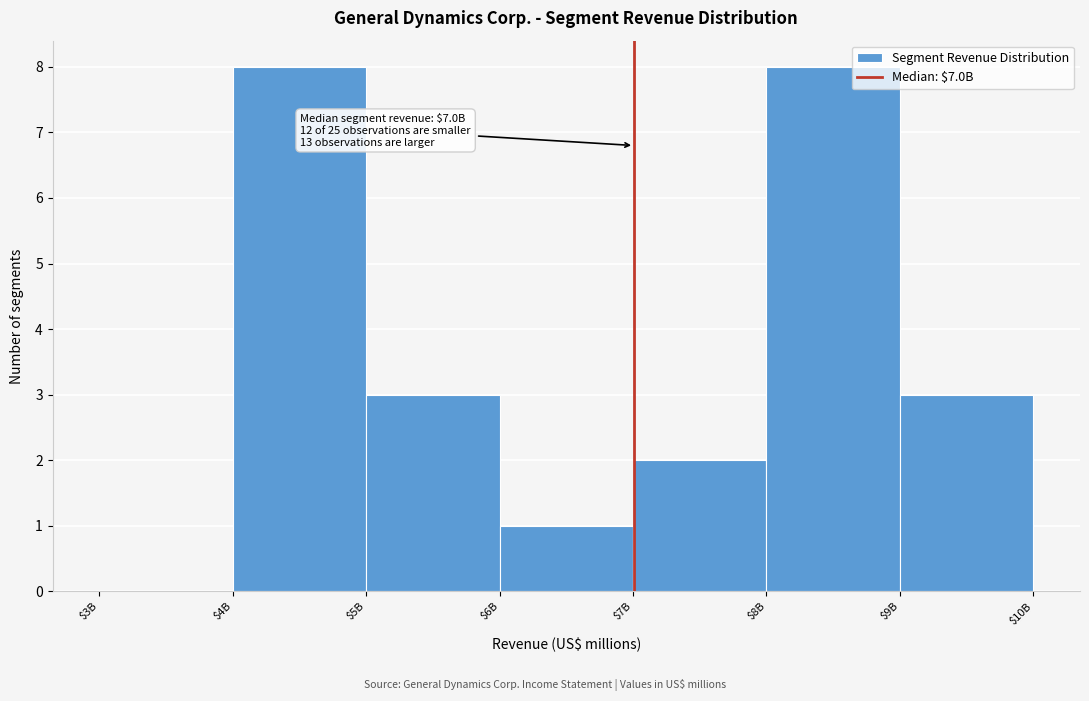

What is the sum of all values?

25